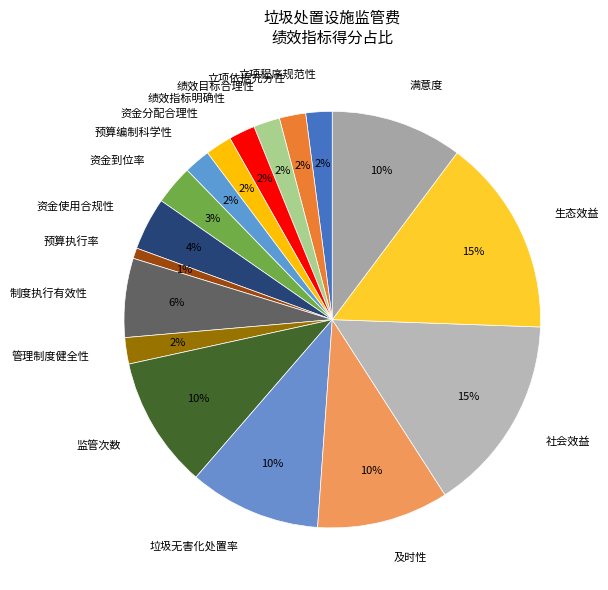

To the nearest percent, what percentage of the pie is 社会效益?

15%